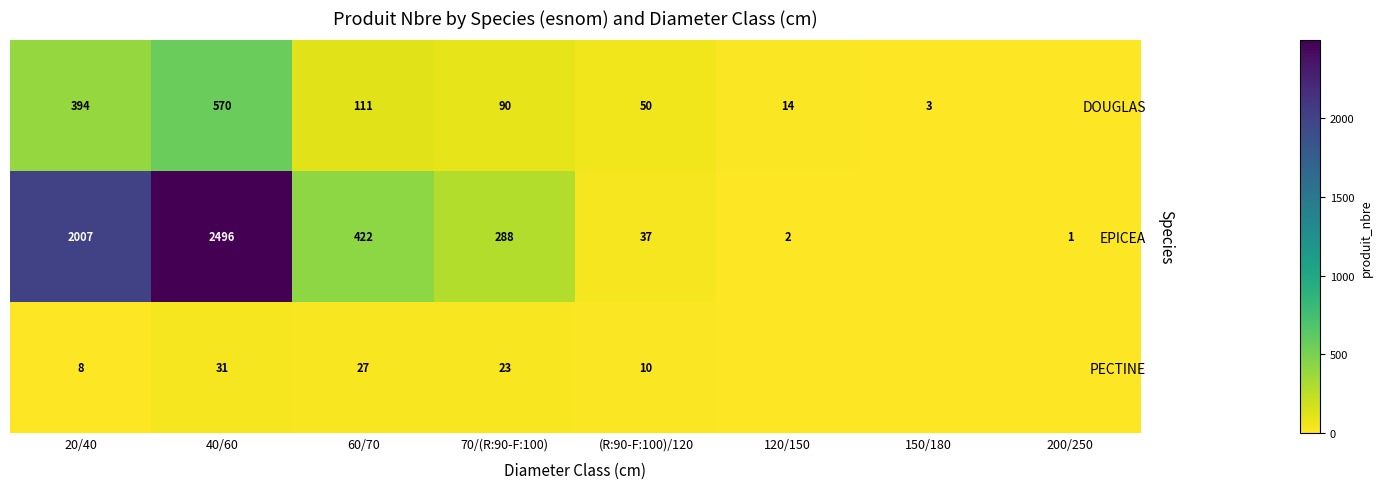

Is the value of PECTINE at 70/(R:90-F:100) greater than the value of EPICEA at (R:90-F:100)/120?

No